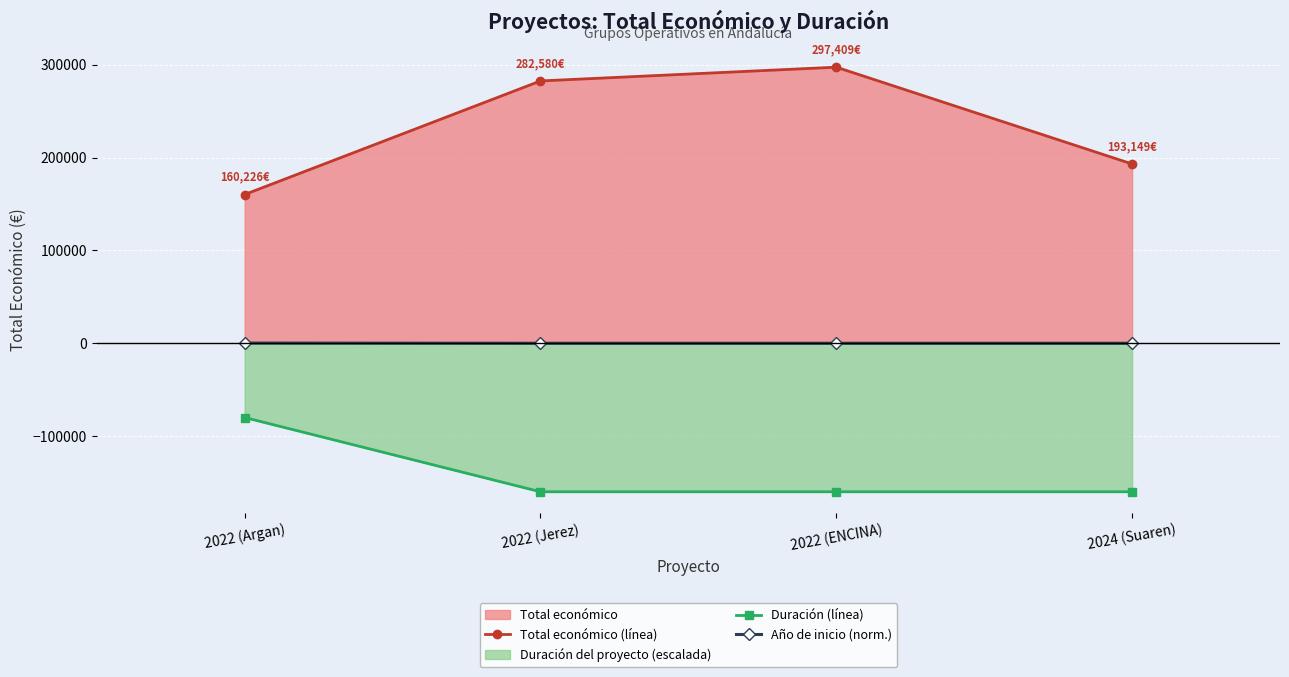

Reading right to left, list all the values displayed in this chart.

Total económico (línea): 193149	297409	282580	160226
Duración (línea): -160000	-160000	-160000	-80000
Año de inicio (norm.): 0	0	0	200